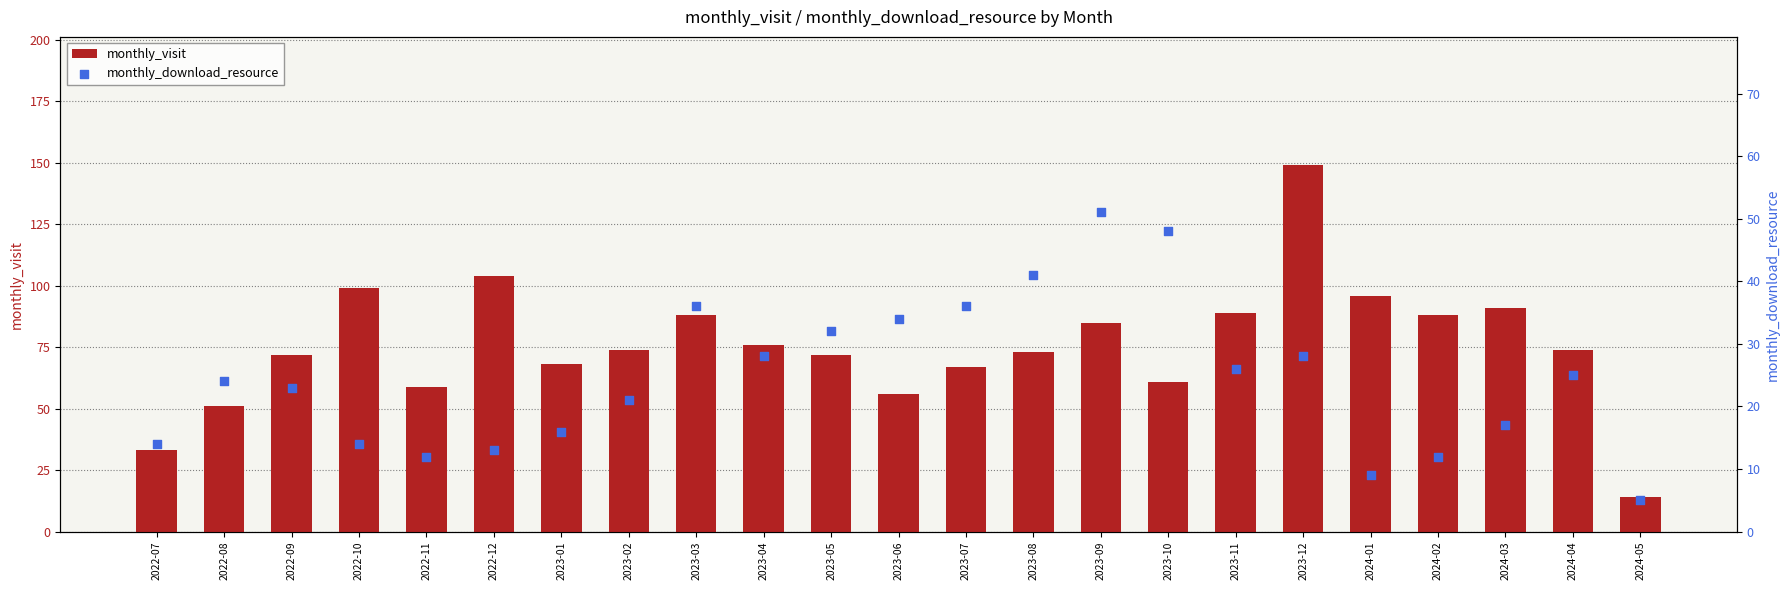

At which category is the sum across all series the highest?

2023-12